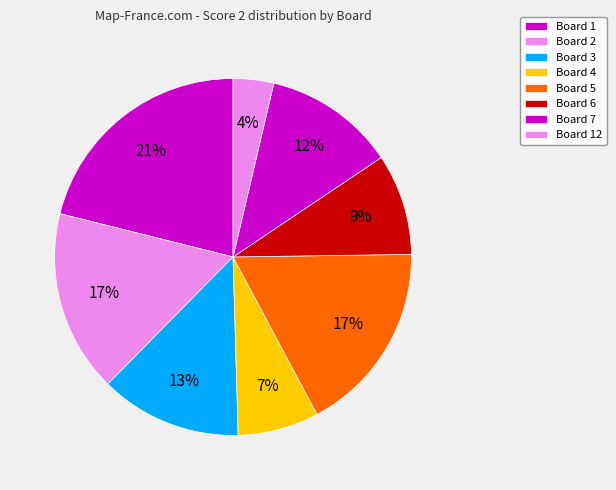

How many segments does this pie chart have?

8